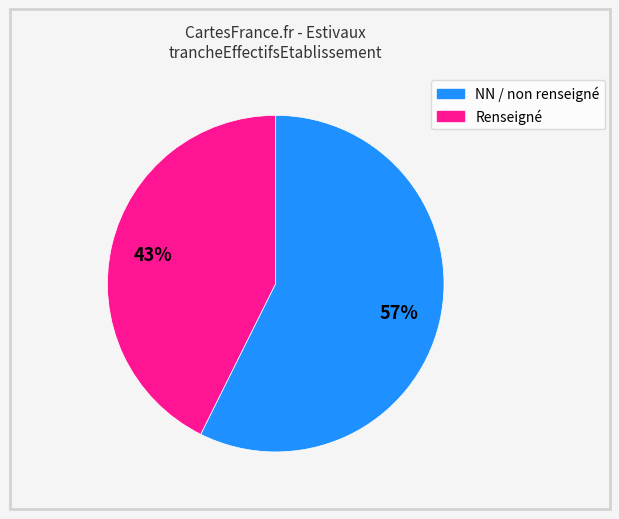

Is there a majority slice in this chart?

Yes